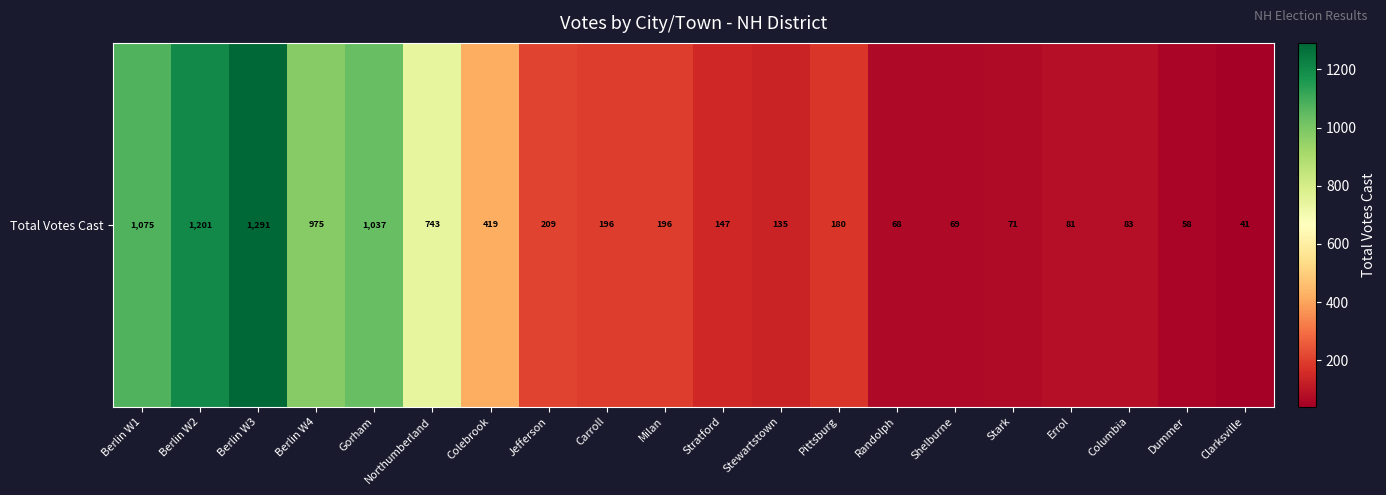

Reading left to right, what are all the values shown in this chart?

Berlin W1=1075	Berlin W2=1201	Berlin W3=1291	Berlin W4=975	Gorham=1037	Northumberland=743	Colebrook=419	Jefferson=209	Carroll=196	Milan=196	Stratford=147	Stewartstown=135	Pittsburg=180	Randolph=68	Shelburne=69	Stark=71	Errol=81	Columbia=83	Dummer=58	Clarksville=41